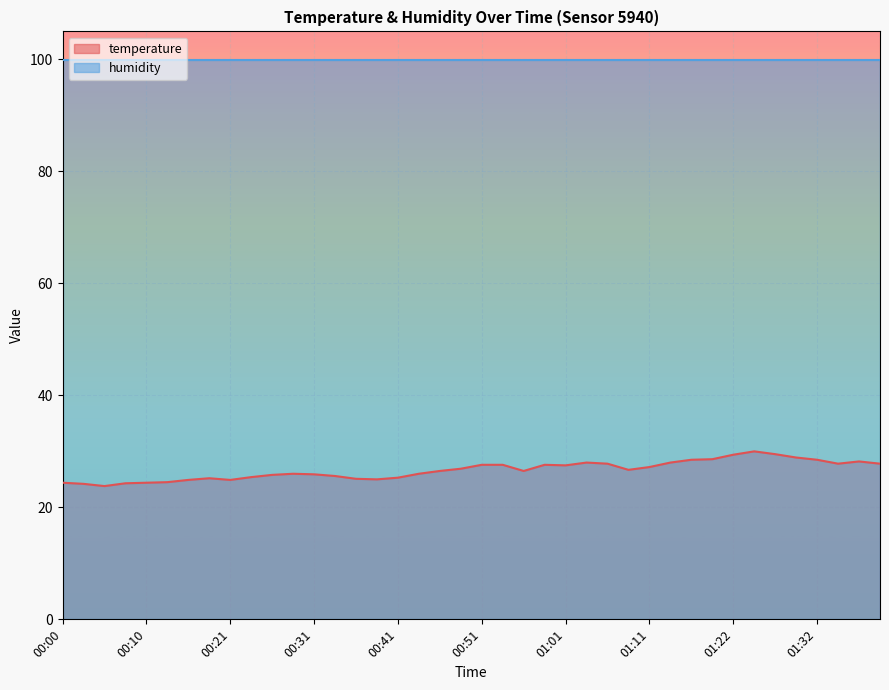

What is the value of the 29th point from the left?

27.2